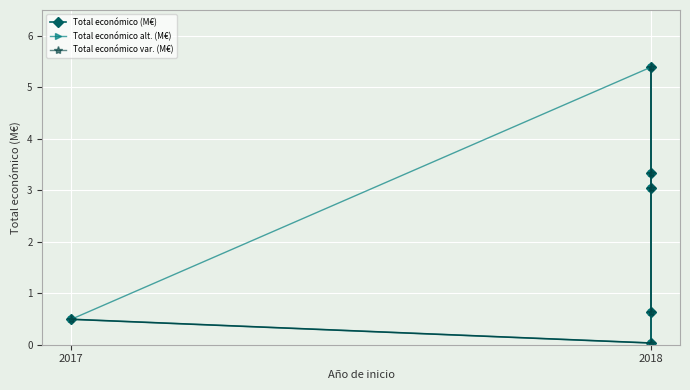

Is the value of Total económico (M€) at 2018 greater than the value of Total económico alt. (M€) at 2018?

No